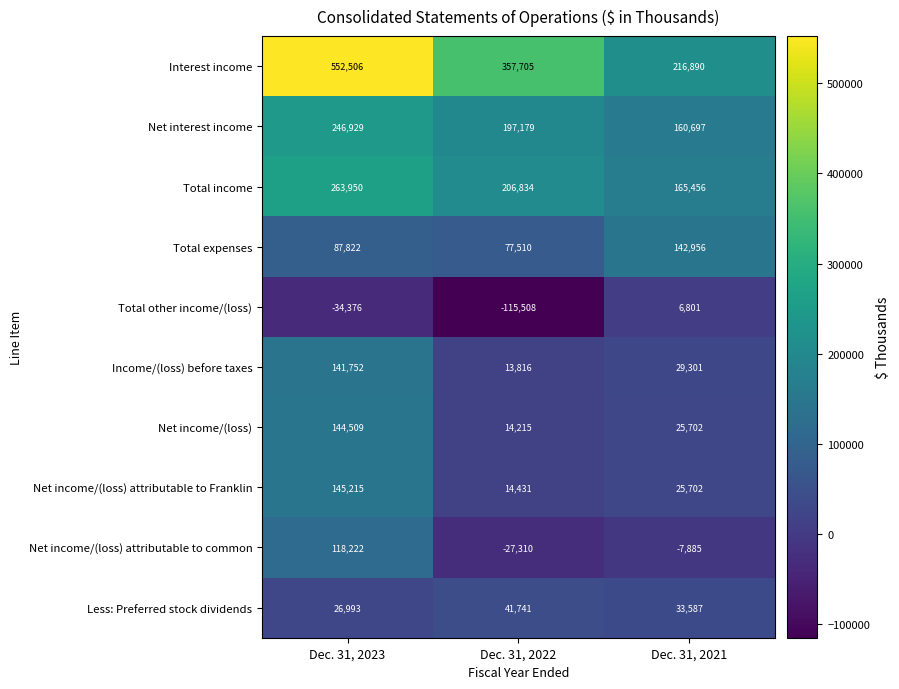

Reading left to right, list all the values displayed in this chart.

Interest income: 552506	357705	216890
Net interest income: 246929	197179	160697
Total income: 263950	206834	165456
Total expenses: 87822	77510	142956
Total other income/(loss): -34376	-115508	6801
Income/(loss) before taxes: 141752	13816	29301
Net income/(loss): 144509	14215	25702
Net income/(loss) attributable to Franklin: 145215	14431	25702
Net income/(loss) attributable to common: 118222	-27310	-7885
Less: Preferred stock dividends: 26993	41741	33587